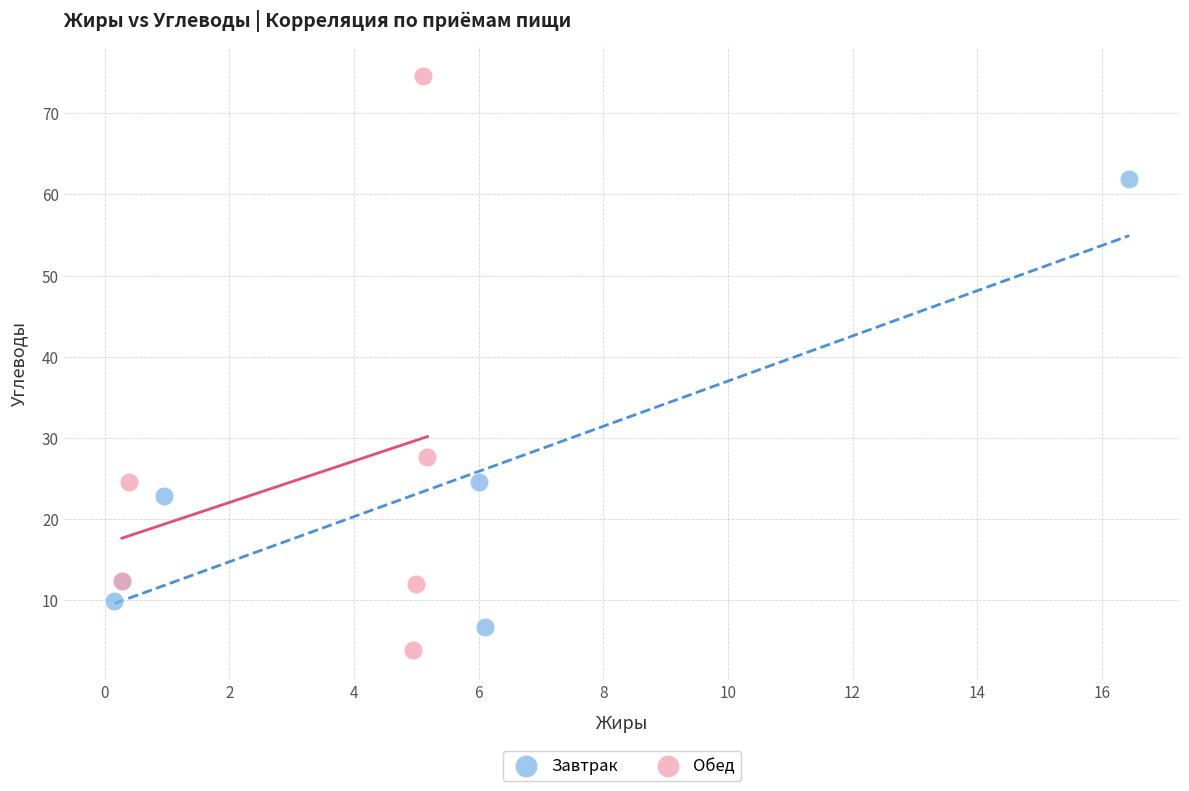

Which series reaches the maximum Y coordinate?

Обед